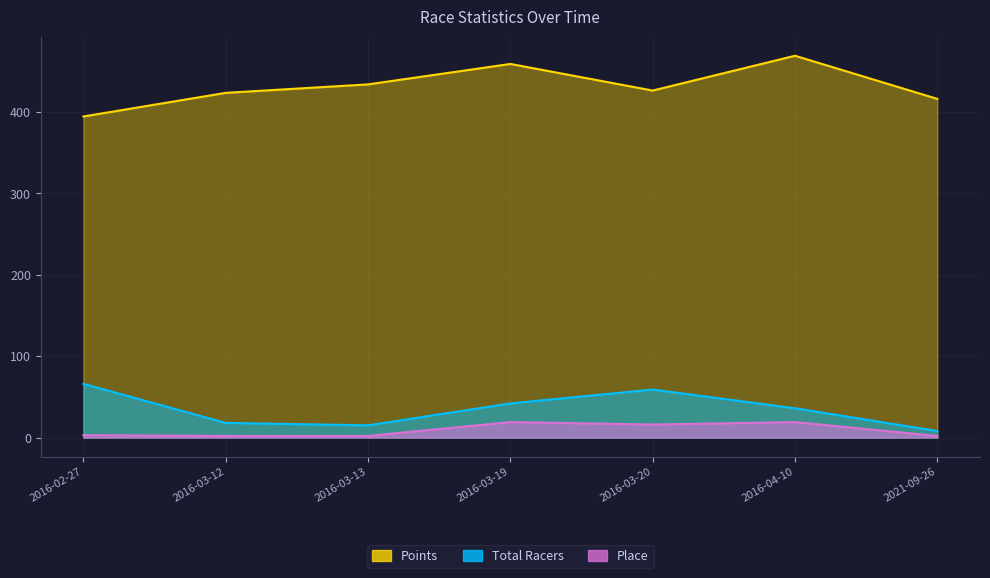

Does the chart have visible grid lines?

Yes